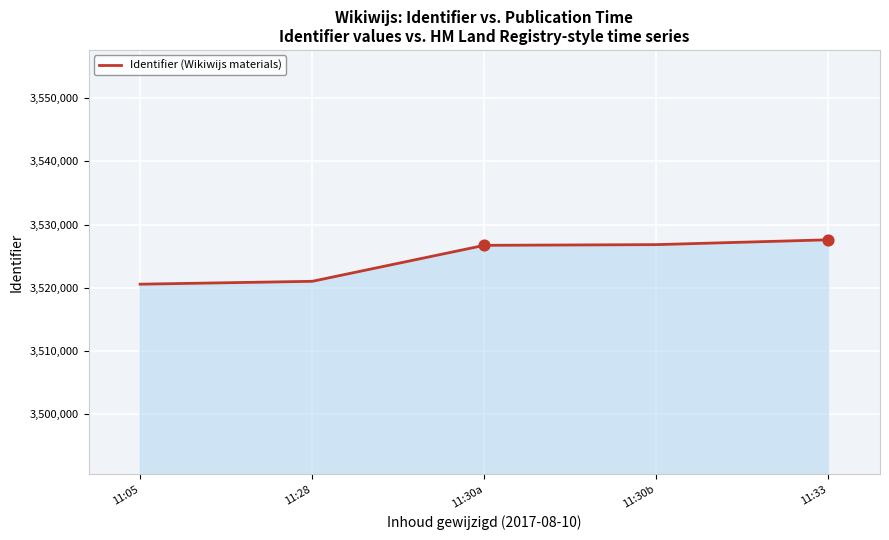

Approximately how many times larger is the value at 11:30b compared to 11:28?

1.0